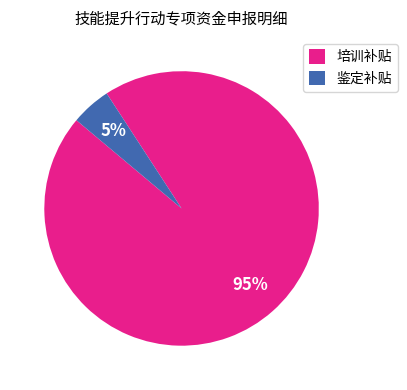

How many segments does this pie chart have?

2